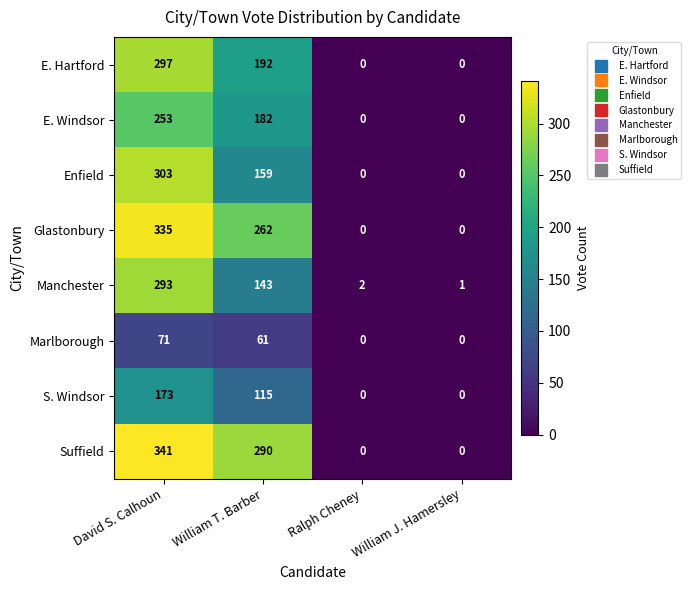

Count the number of categories in the chart.

4